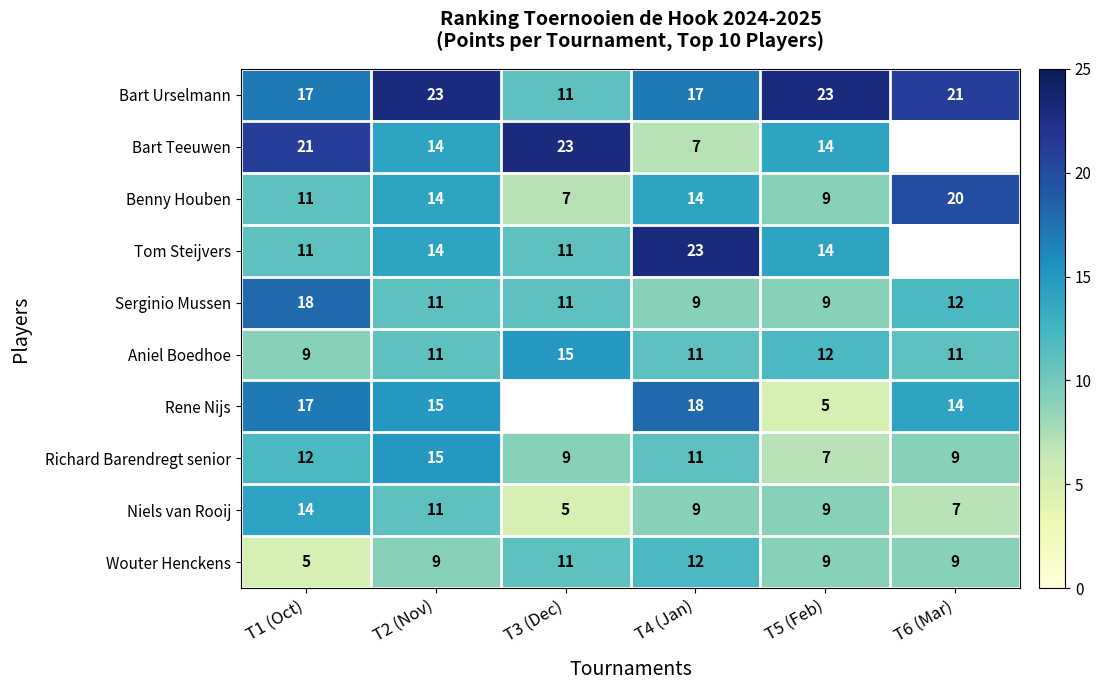

What is the sum of the Bart Urselmann values at T3 (Dec) and T2 (Nov)?

34